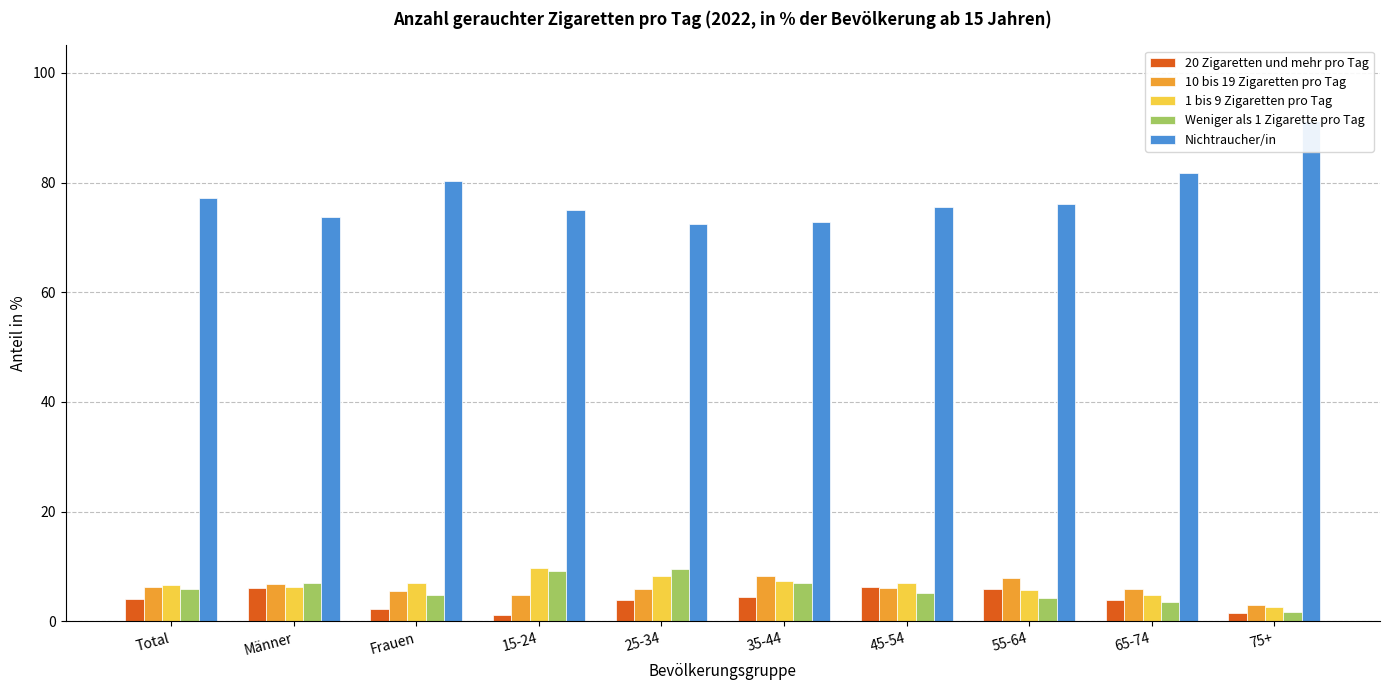

What is the greatest value displayed?

91.2